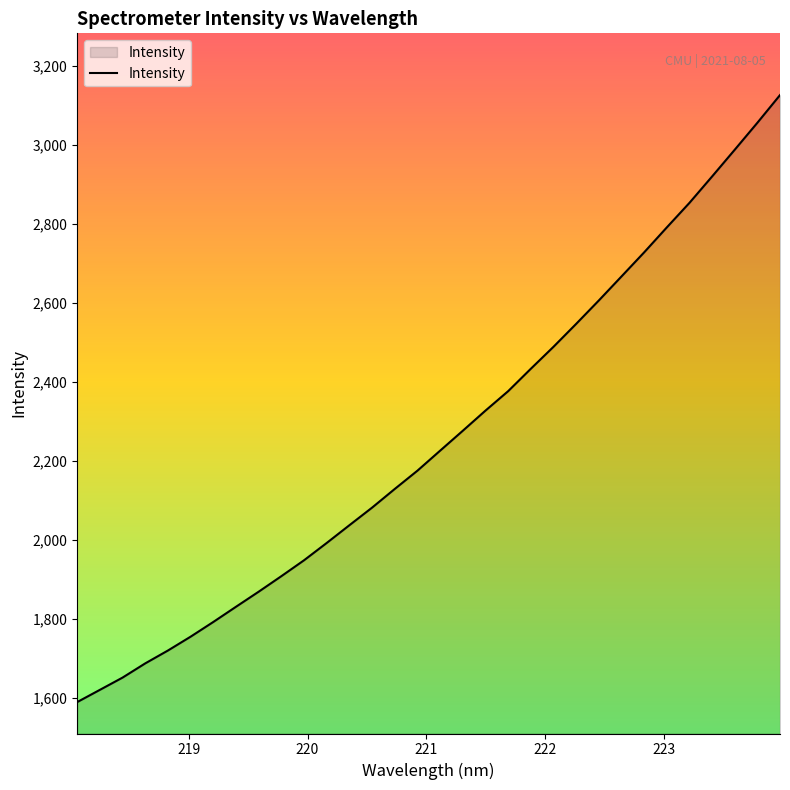

What is the maximum value shown in the chart?

3127.1